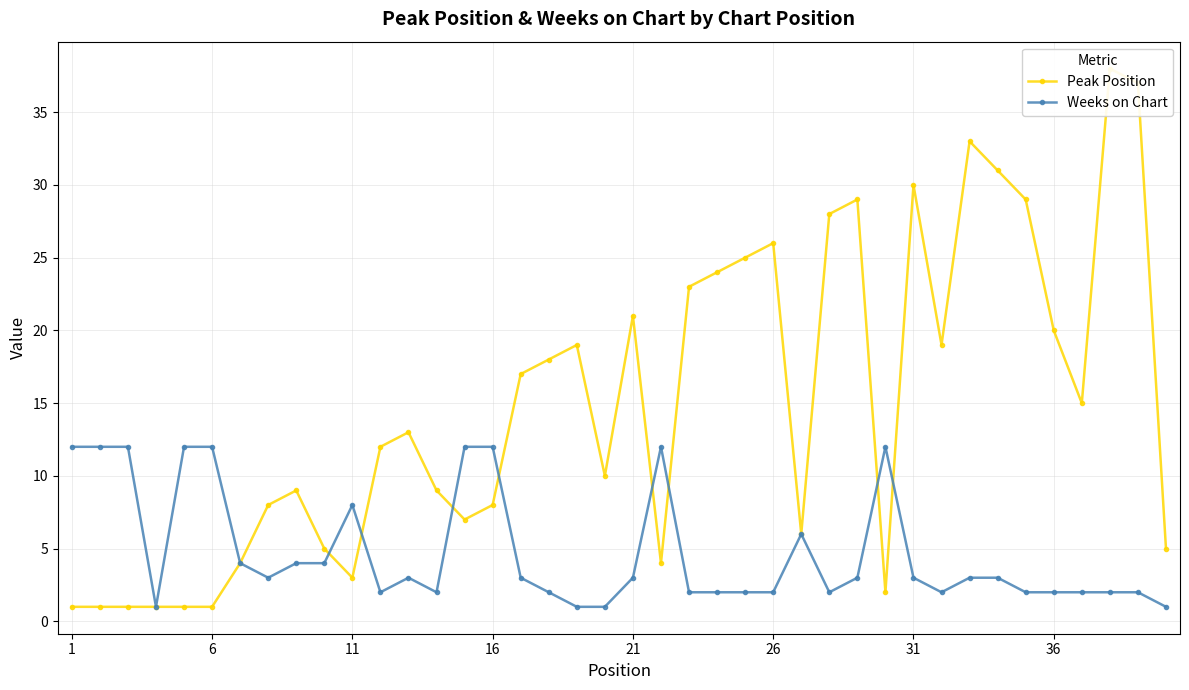

How many times do Weeks on Chart and Peak Position cross each other?

8